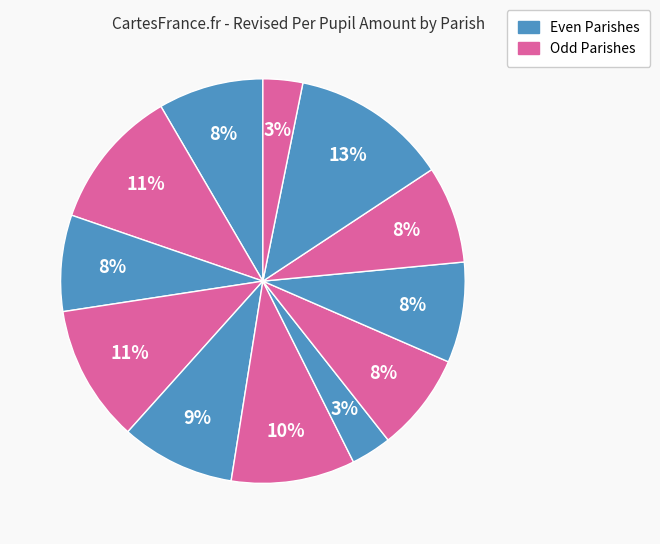

How many slices are in this pie chart?

12